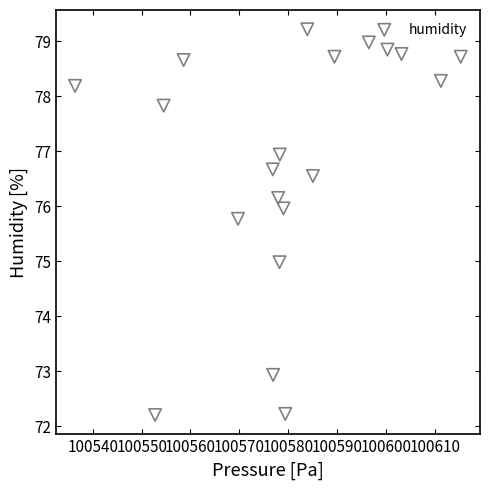

What is the range of X values (max minus min)?

78.9